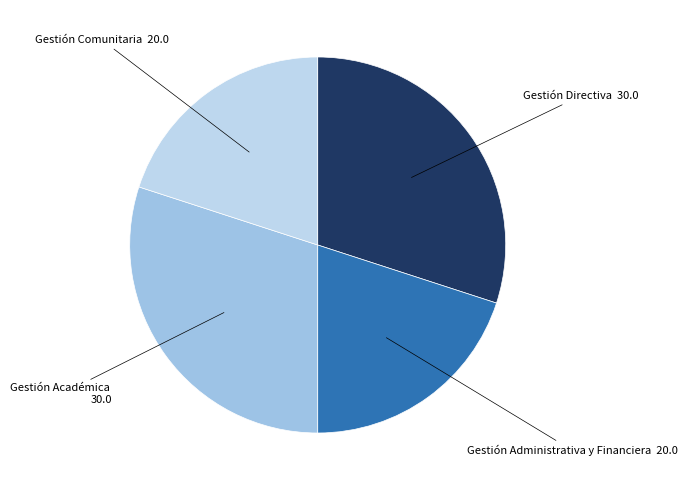

How many slices are in this pie chart?

4